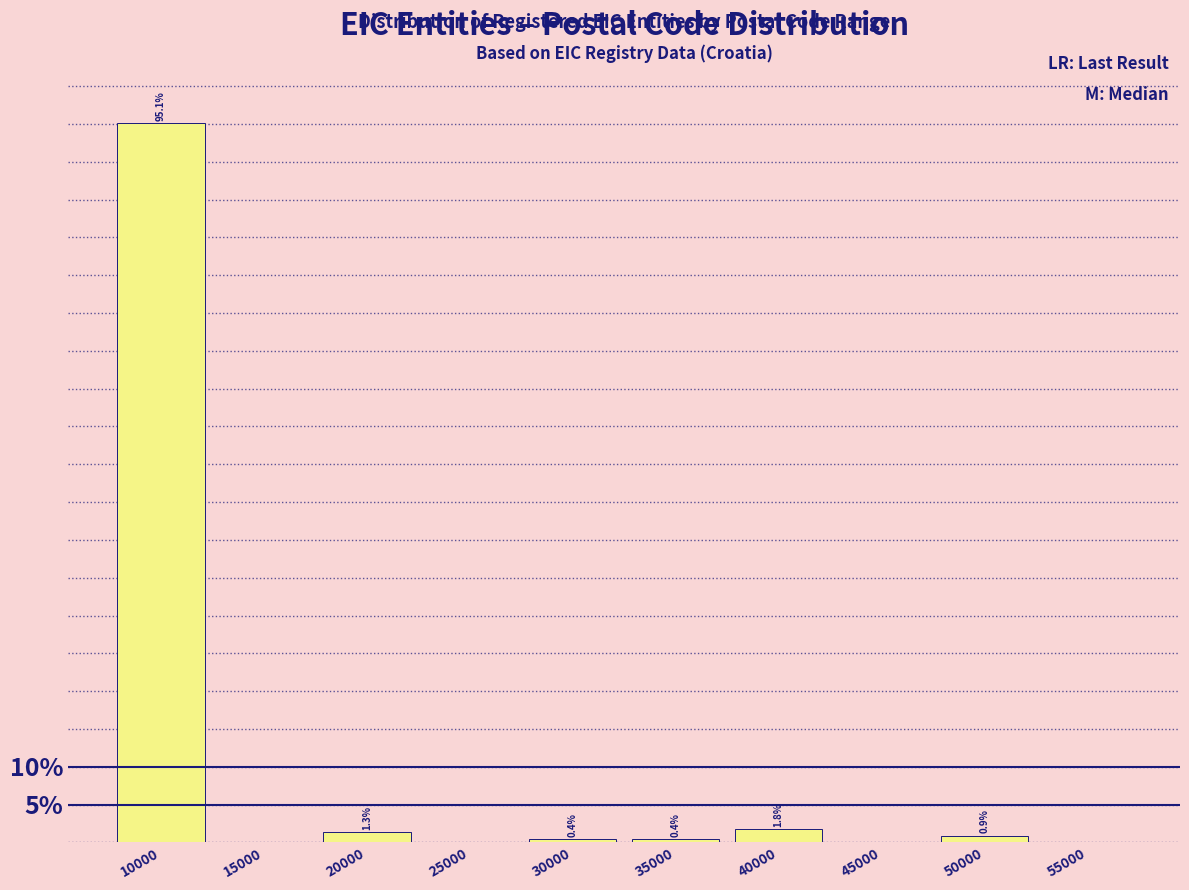

Reading left to right, extract all data points from this chart.

10000=95.1	15000=0.0	20000=1.3	25000=0.0	30000=0.4	35000=0.4	40000=1.8	45000=0.0	50000=0.9	55000=0.0